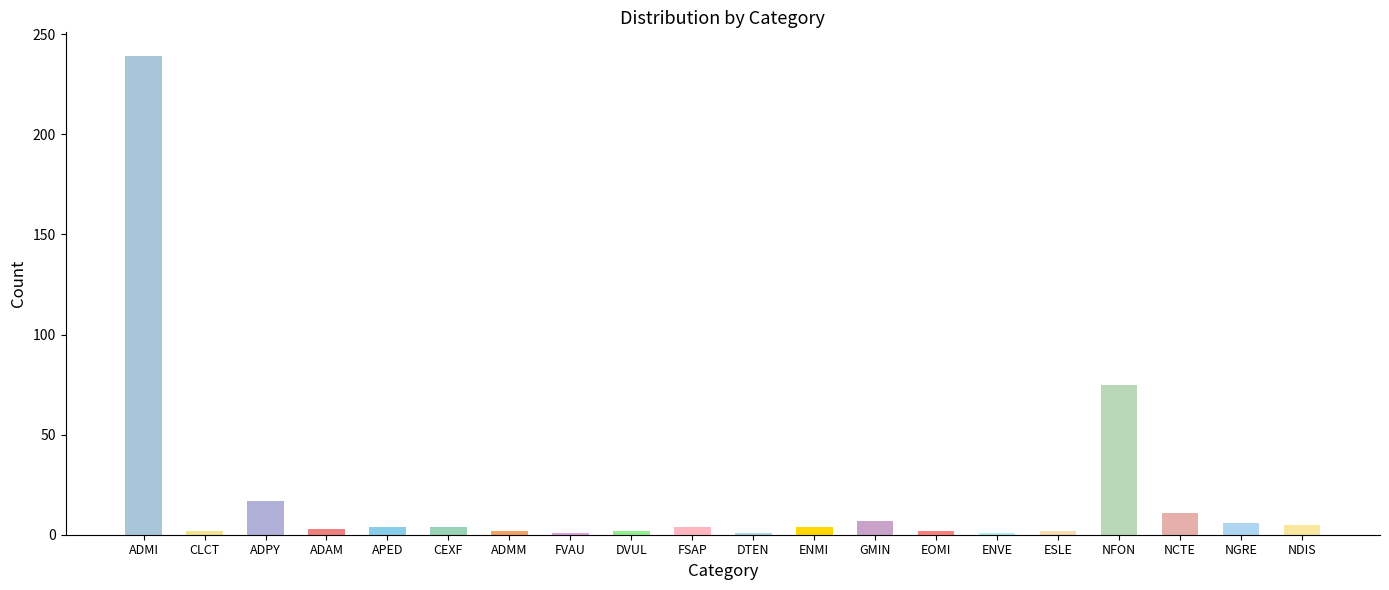

What is the ratio of the value at CLCT to the value at DTEN?

2.0